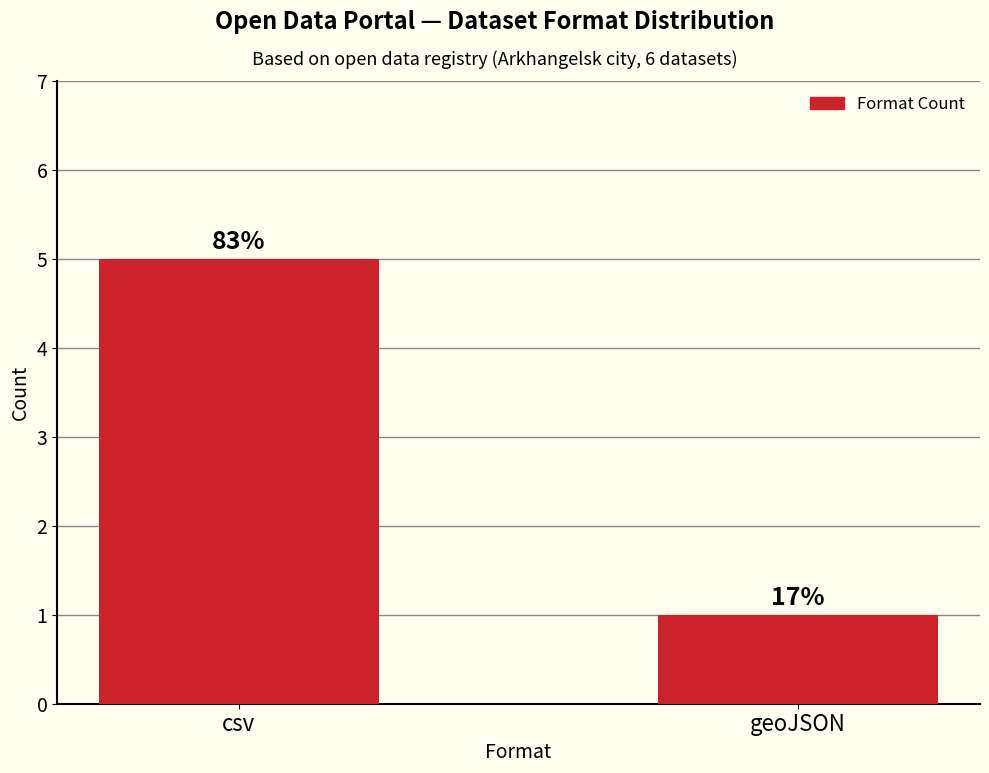

How many bars are there in total?

2